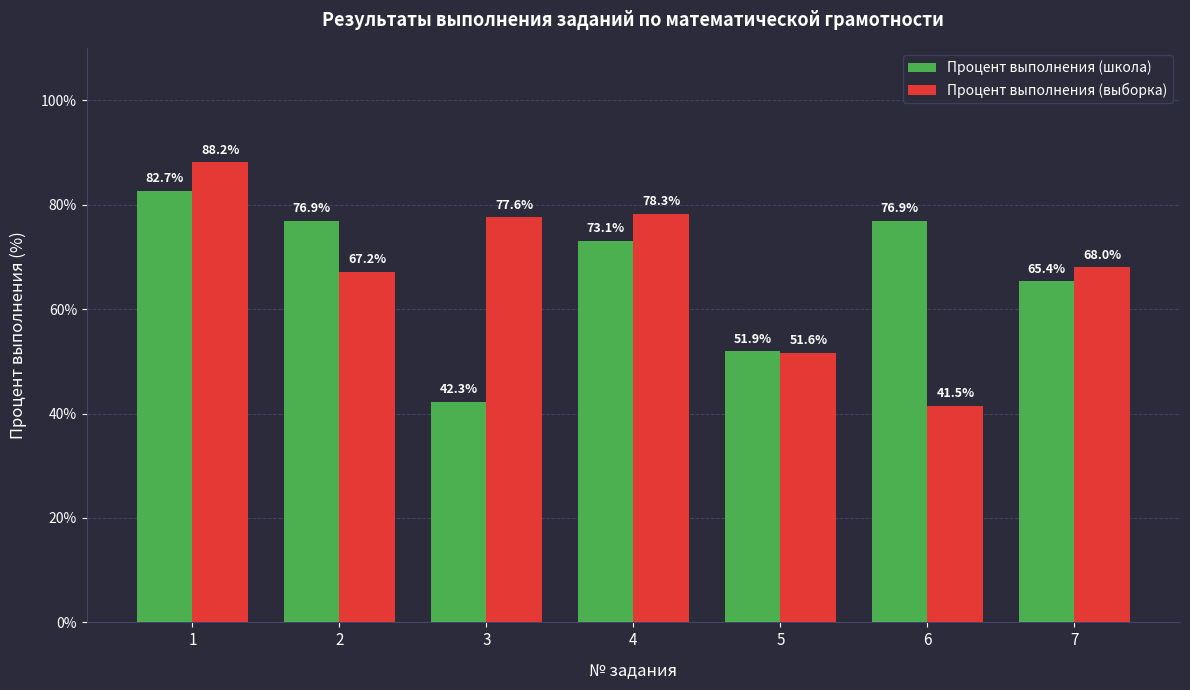

What is the difference between the maximum and minimum values in the Процент выполнения (школа) series?

40.4